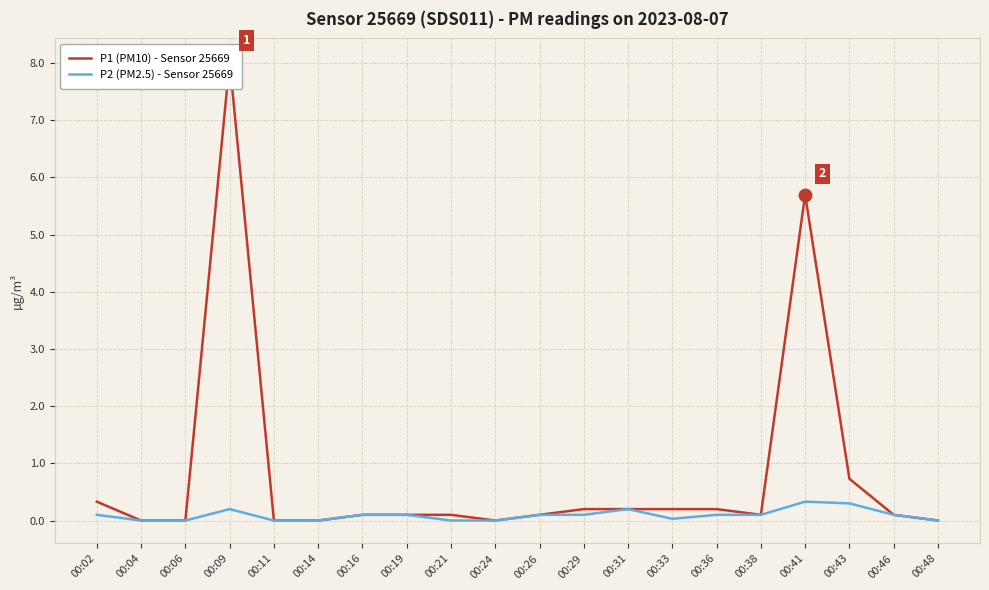

Which series has the largest total across all categories?

P1 (PM10) - Sensor 25669